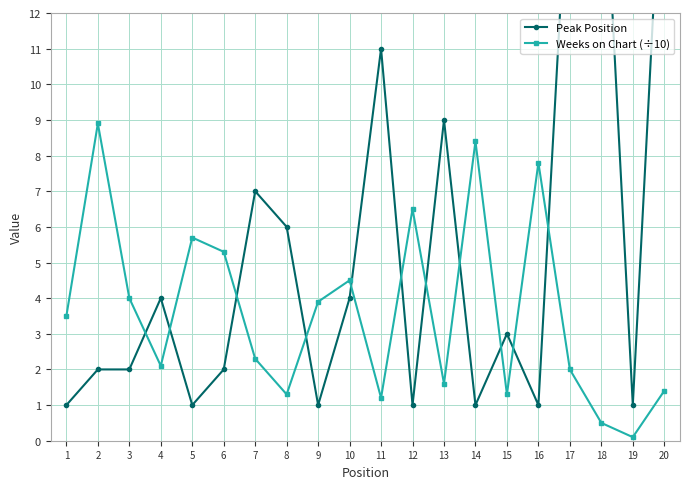

What is the difference between the maximum and minimum values in the Weeks on Chart (÷10) series?

8.8